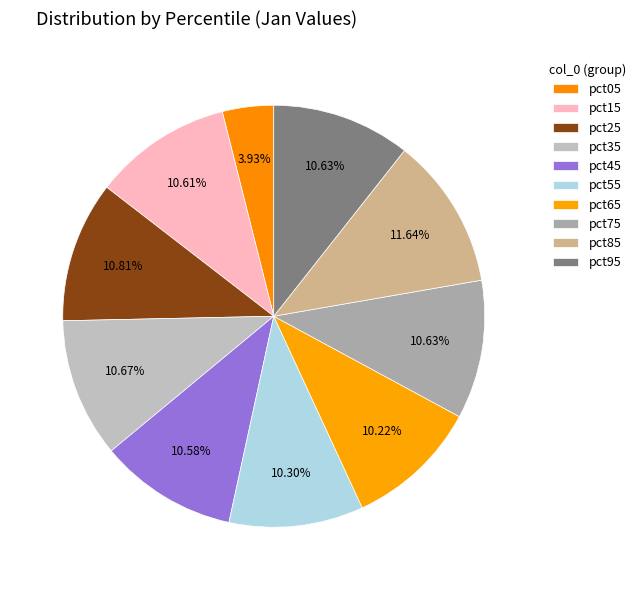

Approximately how many times larger is the value at pct65 compared to pct75?

1.0